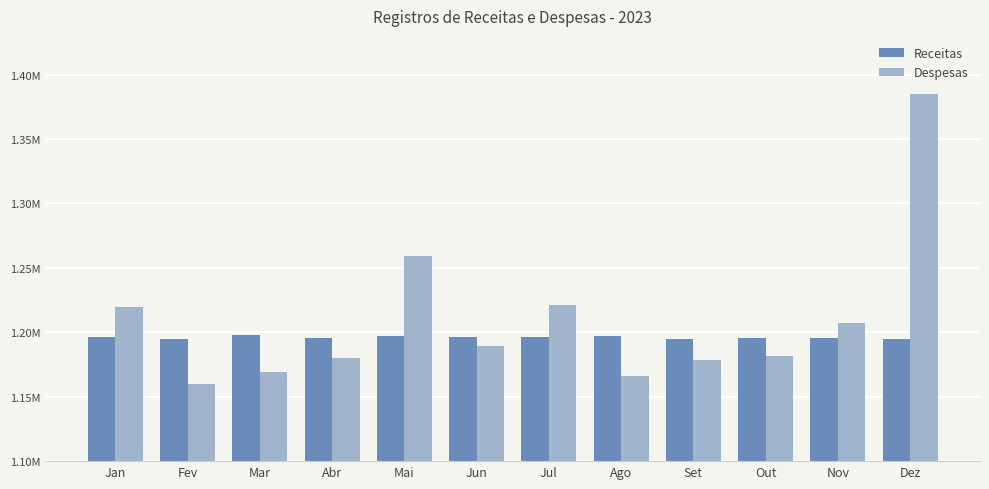

What is the label of the 7th bar from the right?

Jun